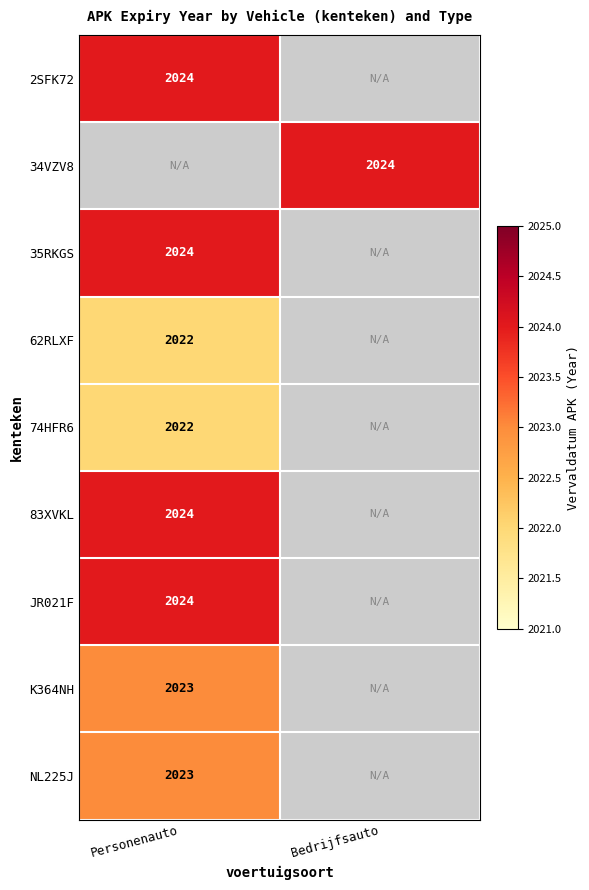

The 35RKGS series shows 670 at Personenauto. True or false?

False